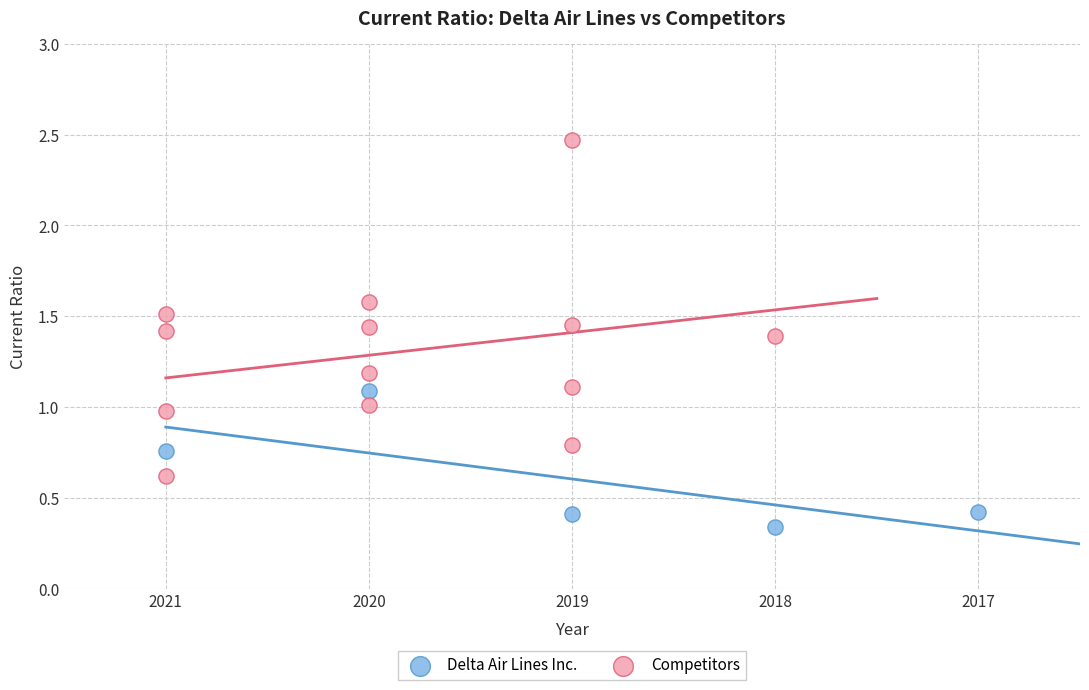

Which series contains the lowest Y value?

Delta Air Lines Inc.